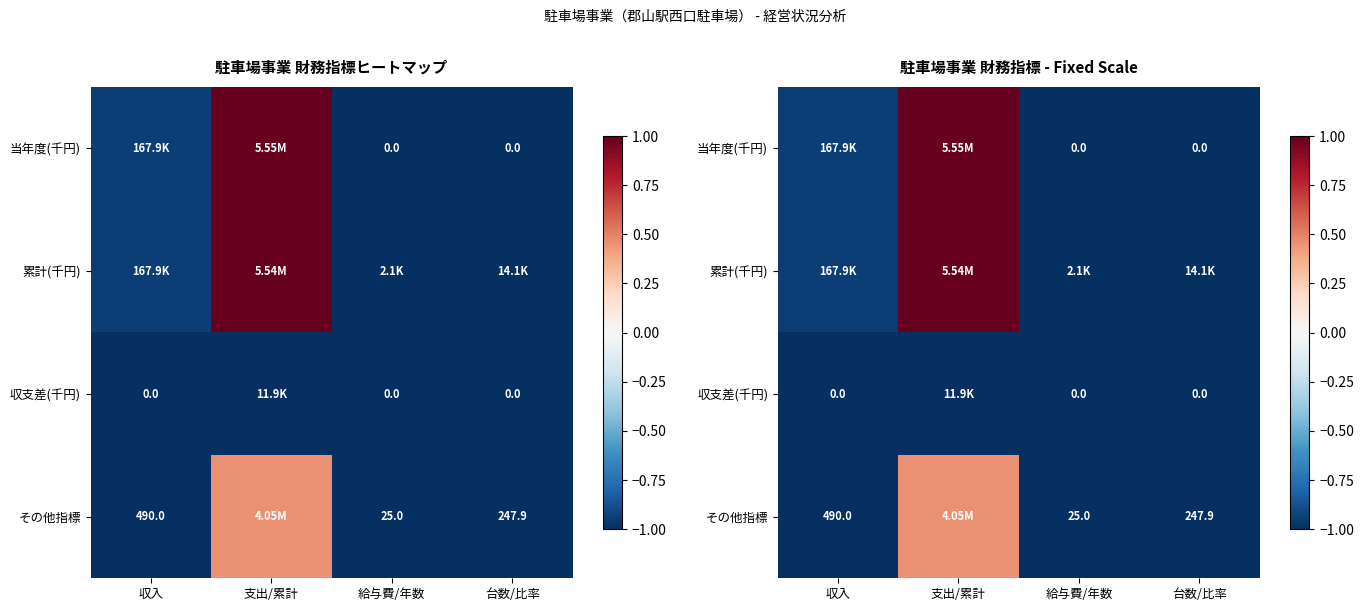

List the labels in order of その他指標 value, smallest first.

給与費/年数, 台数/比率, 収入, 支出/累計